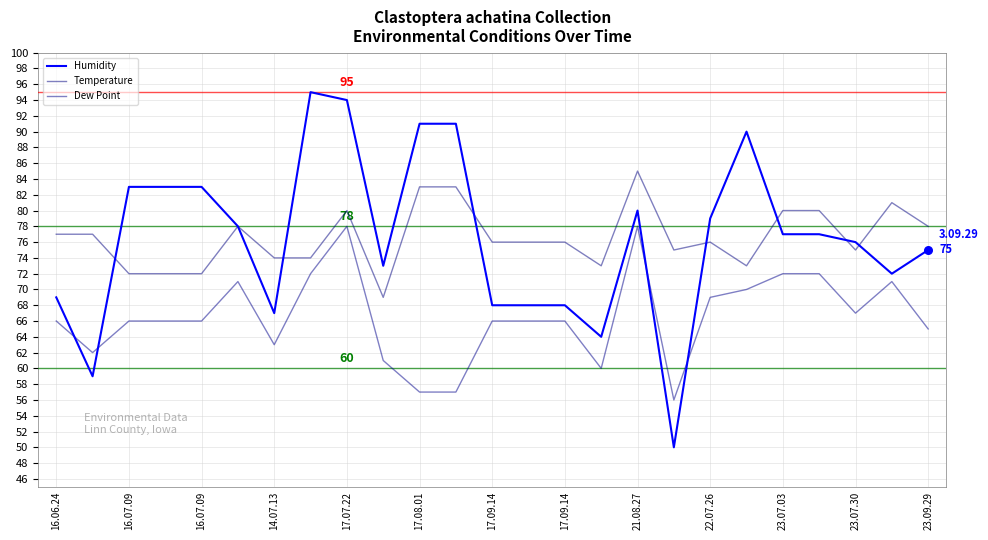

Is this an area chart (filled region under the line)?

No